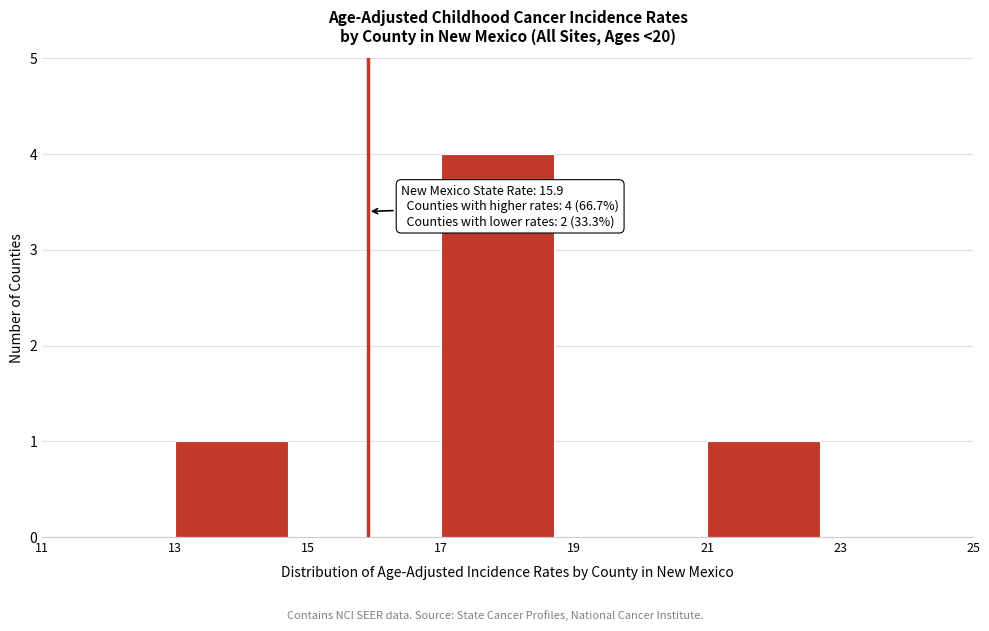

Over which range of the x-axis is the bar tallest?

17 to 19